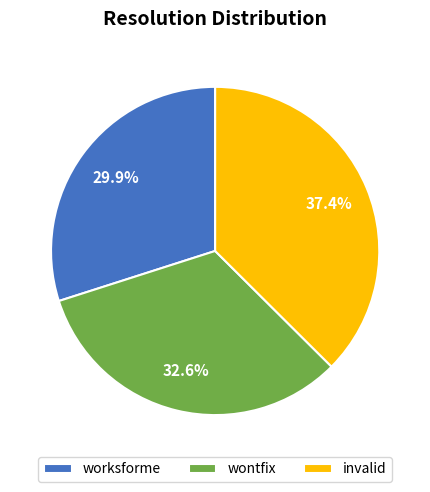

To the nearest percent, what percentage of the pie is worksforme?

30%